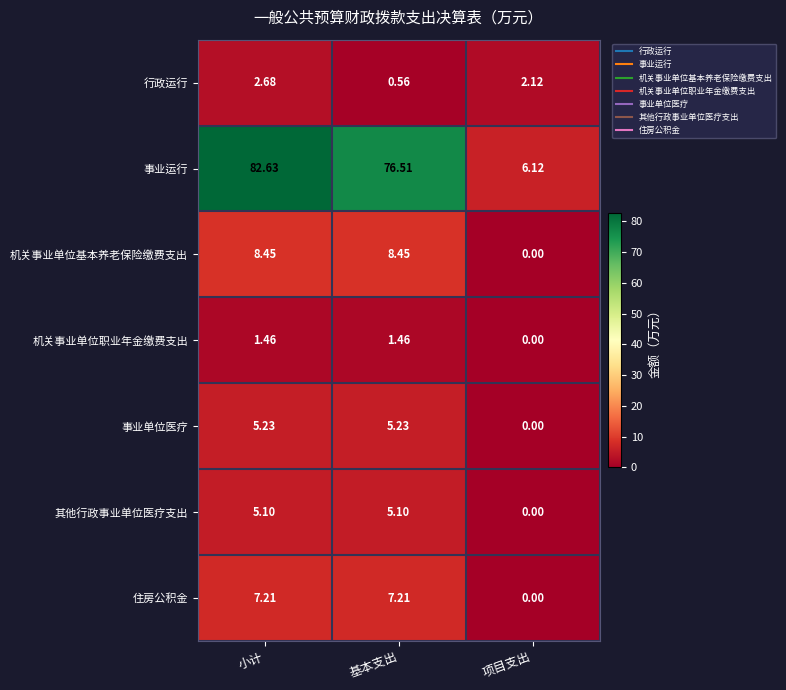

Which series has the largest total across all categories?

事业运行